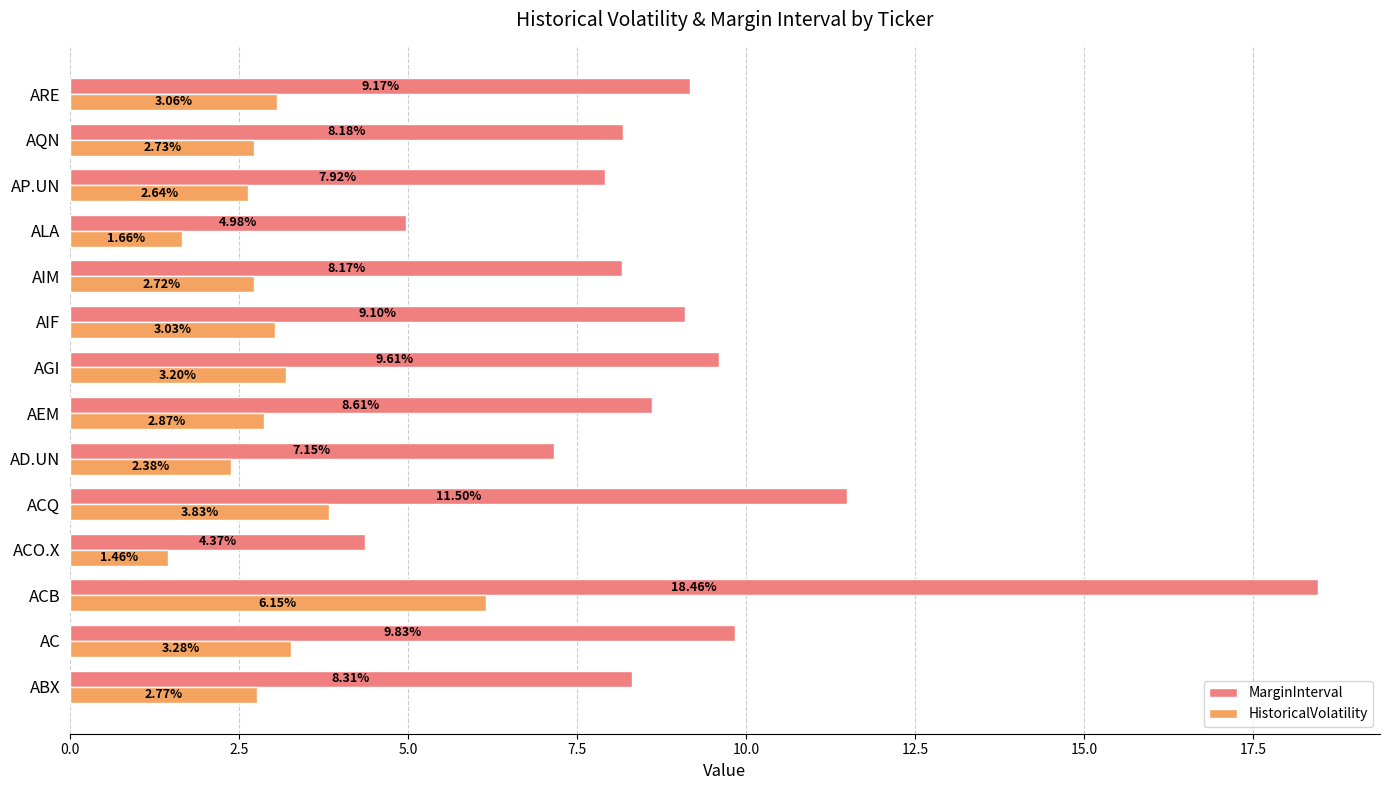

Rank the series by their average value, from lowest to highest.

HistoricalVolatility, MarginInterval